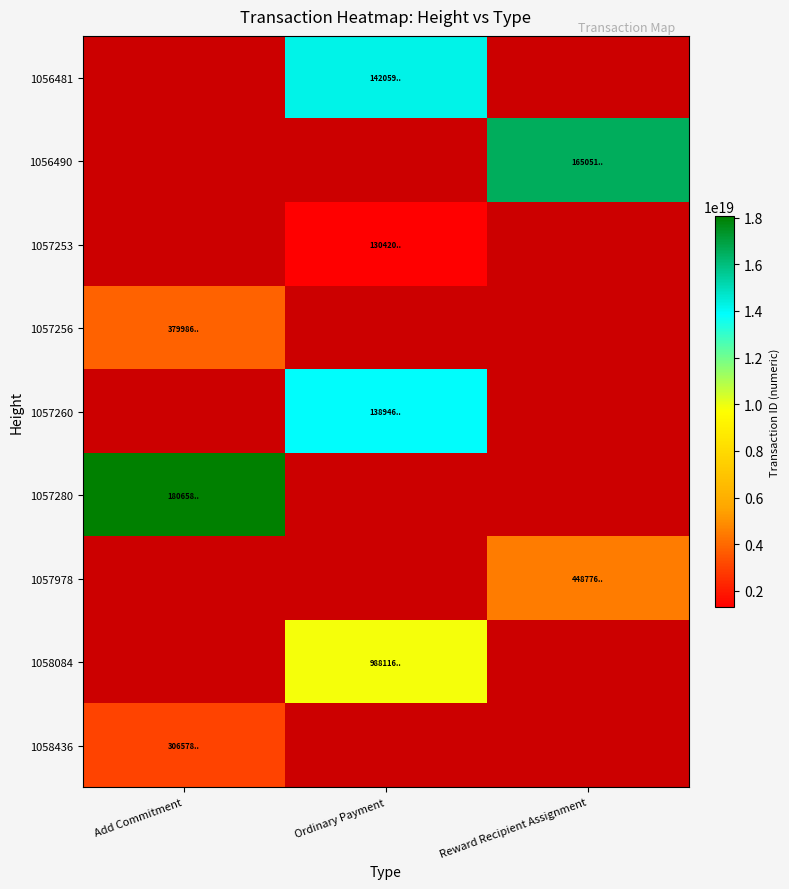

Count the number of categories in the chart.

3